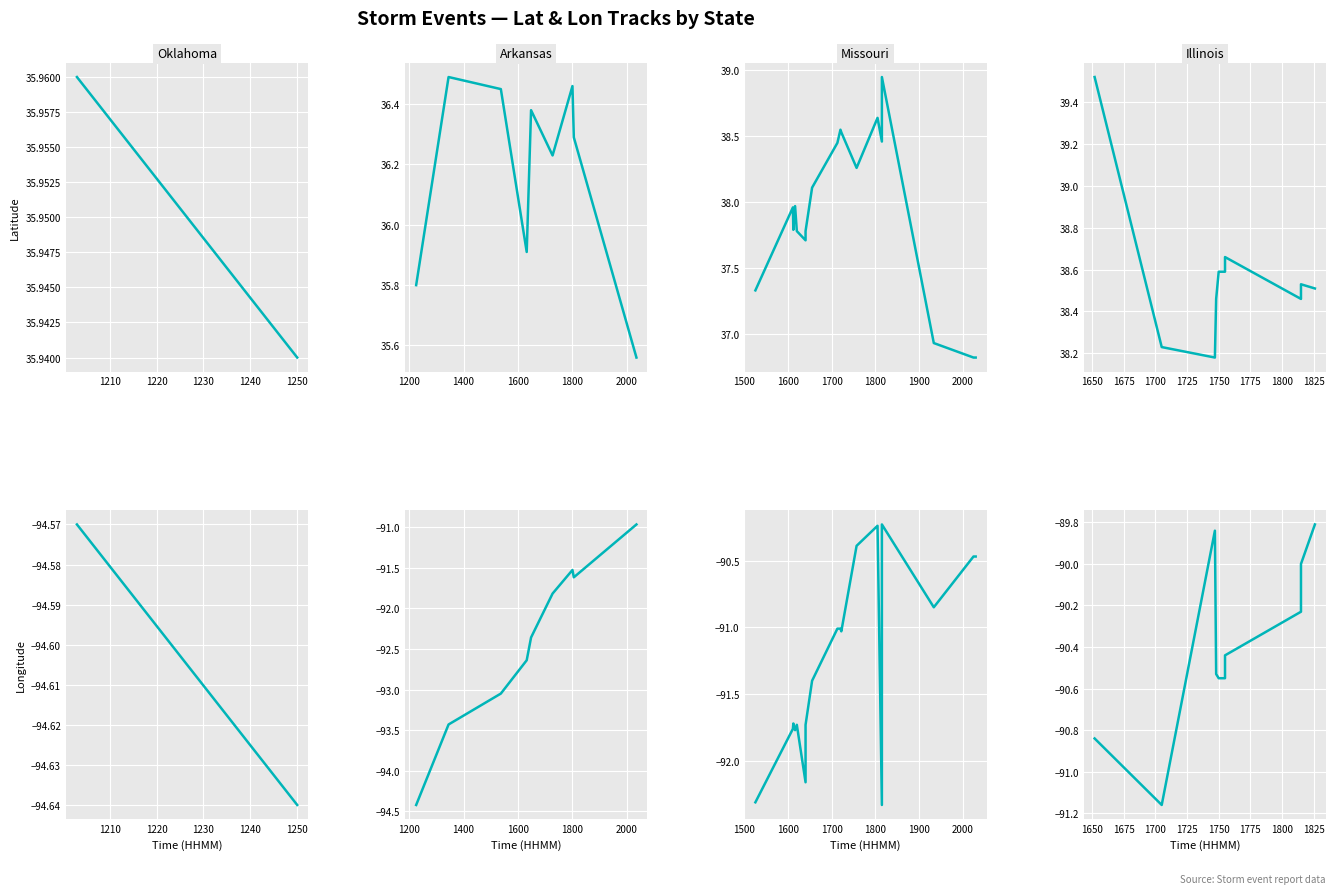

Reading left to right, extract all data points from this chart.

Latitude: 39.5	38.2	38.2	38.5	38.6	38.6	38.7	38.5	38.5	38.5
Longitude: -90.8	-91.2	-89.8	-90.5	-90.5	-90.5	-90.4	-90.2	-90.0	-89.8